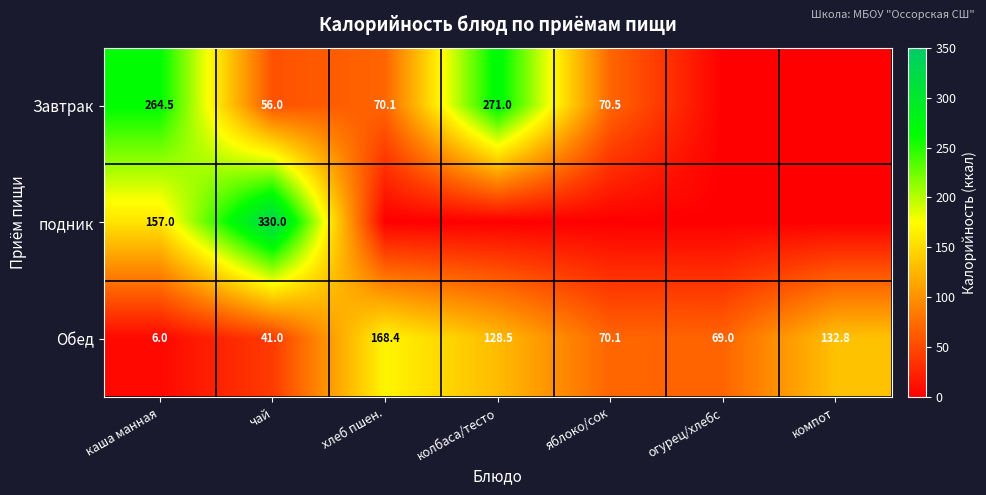

Is the value of подник at каша манная greater than the value of Обед at каша манная?

Yes